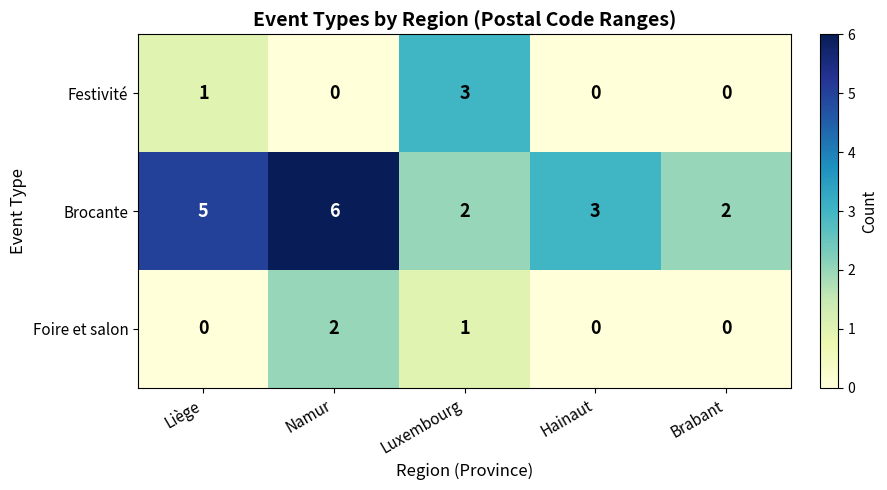

Which series has the widest spread of values?

Brocante